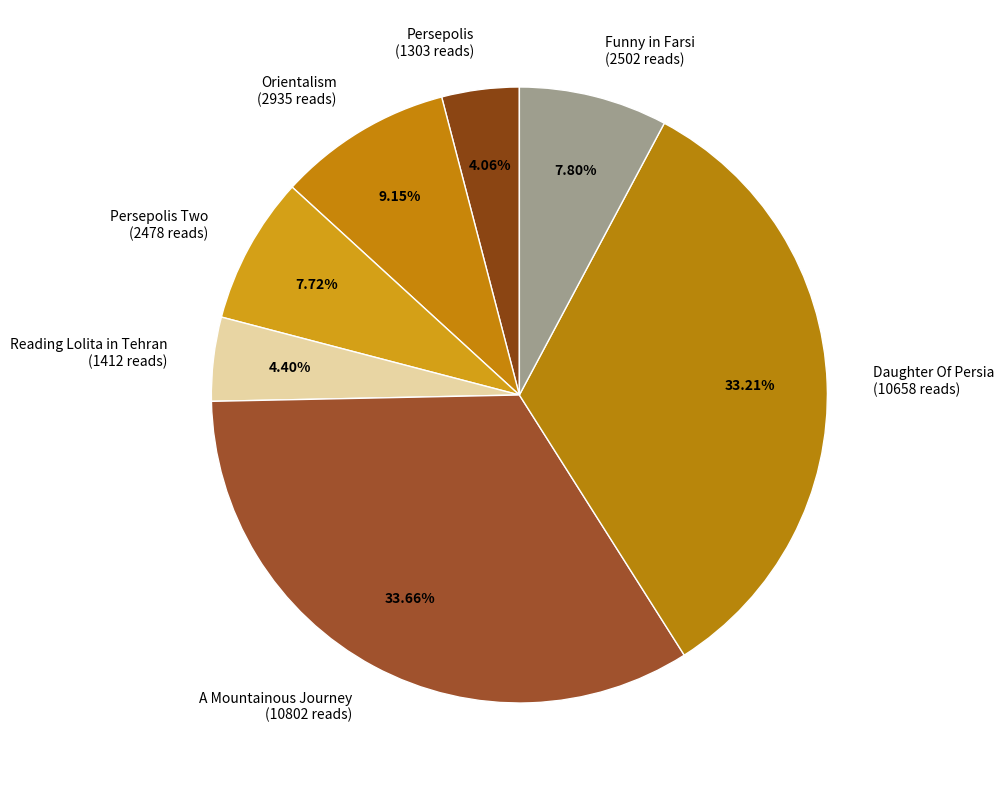

Which has a higher value, Funny in Farsi or A Mountainous Journey?

A Mountainous Journey